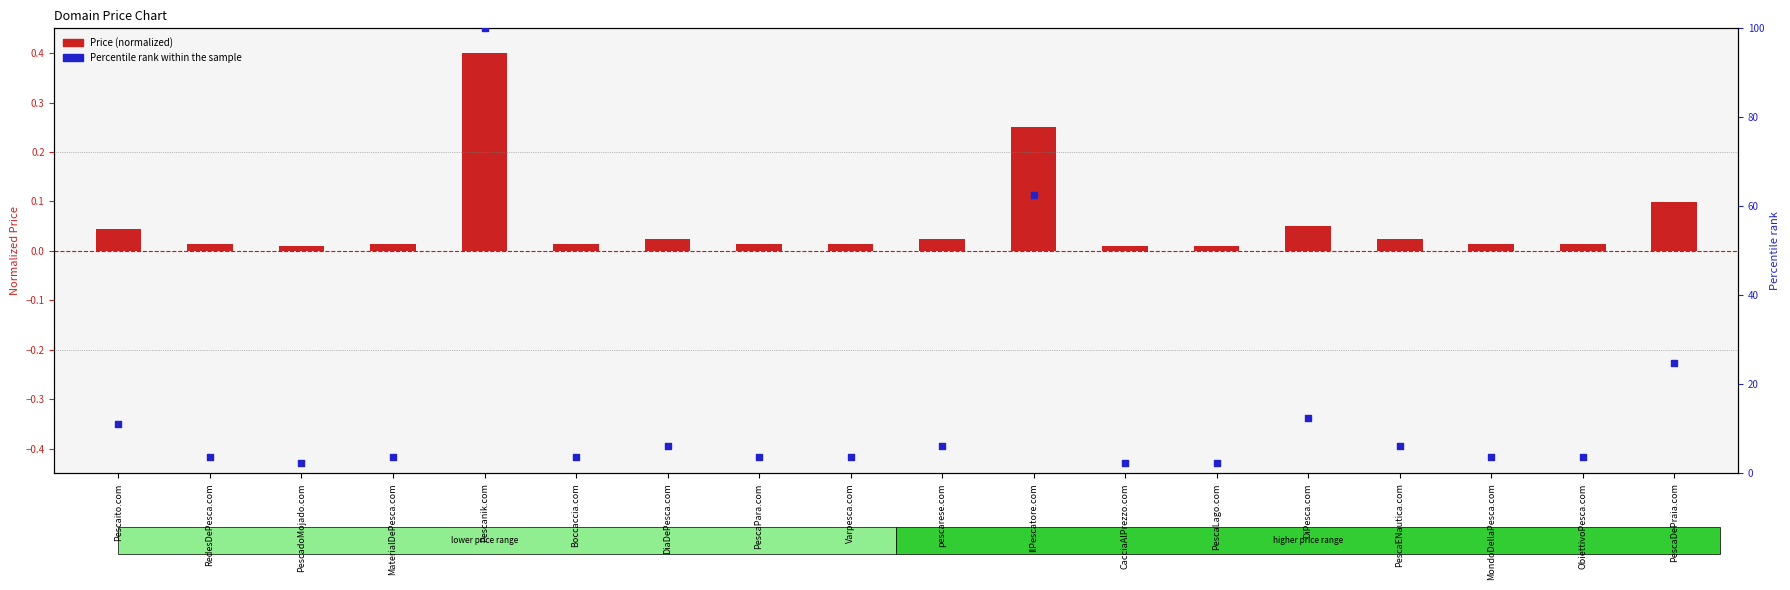

At which category is the sum across all series the highest?

Pescanik.com